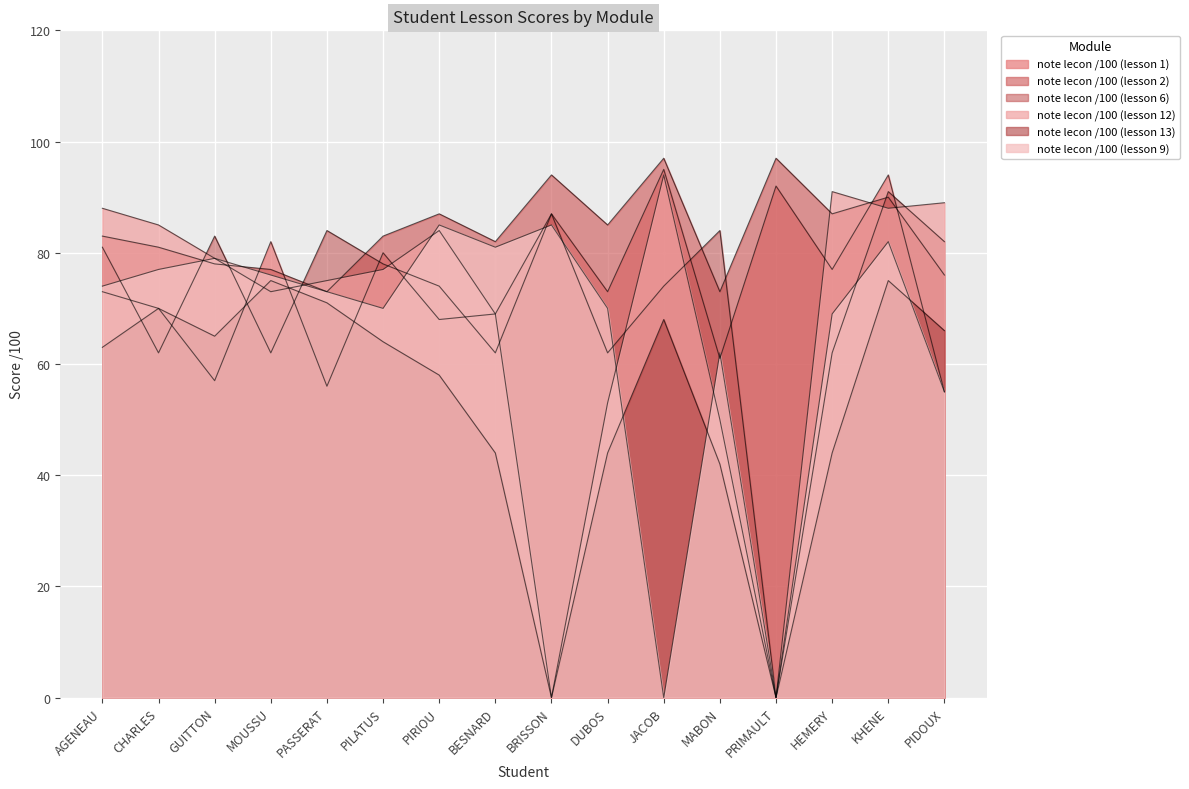

Which series has the widest spread of values?

note lecon /100 (lesson 12)